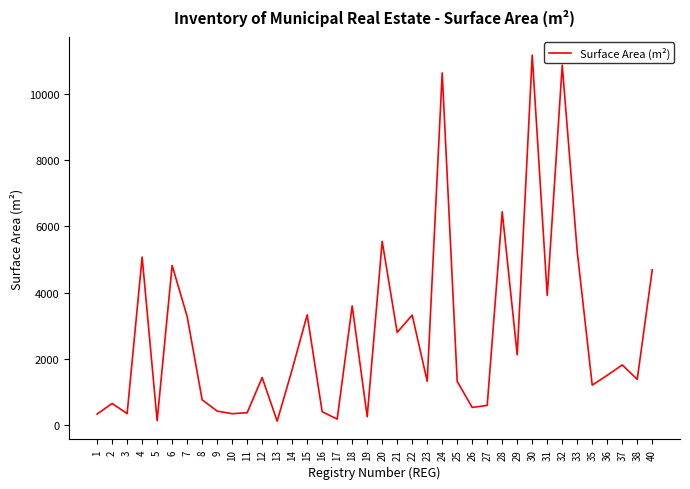

Is it true that the value at 7 is 4876.6?

False